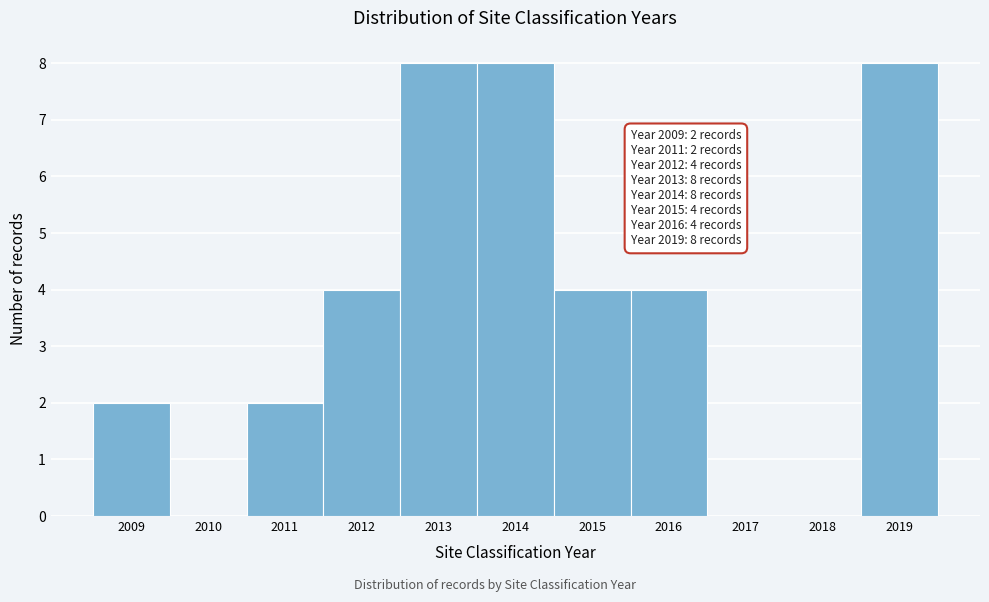

Reading right to left, transcribe all the data shown in this chart.

2019=8	2018=0	2017=0	2016=4	2015=4	2014=8	2013=8	2012=4	2011=2	2010=0	2009=2